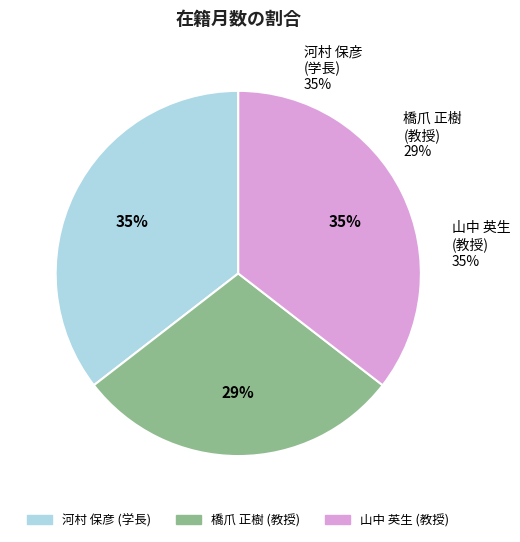

To the nearest percent, what portion does 河村 保彦
(学長) represent?

35%